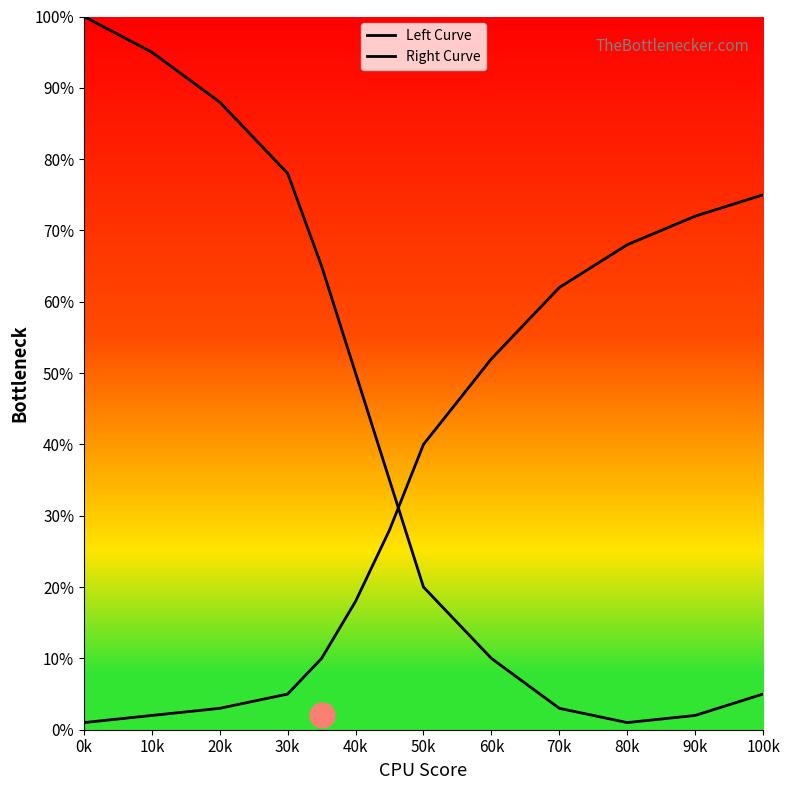

What is the difference between the second highest and minimum values in the Right Curve series?

71